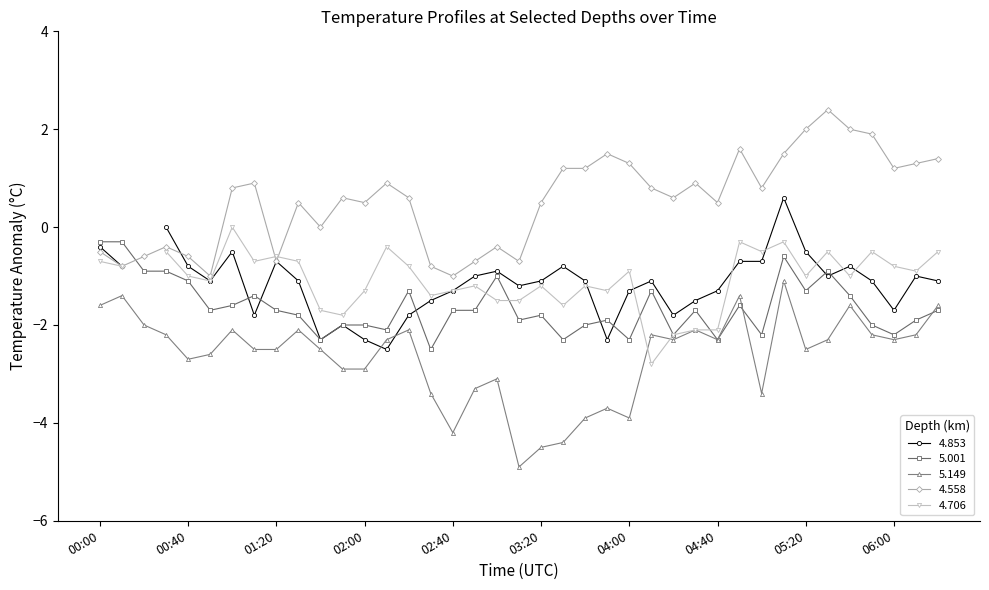

True or false: 4.558 has more than 2 interior local peaks.

True